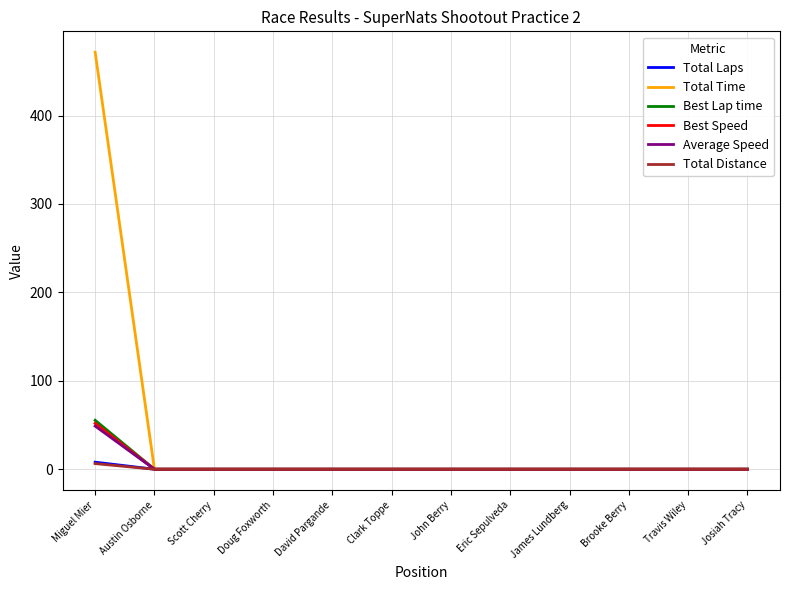

Count the number of categories in the chart.

12